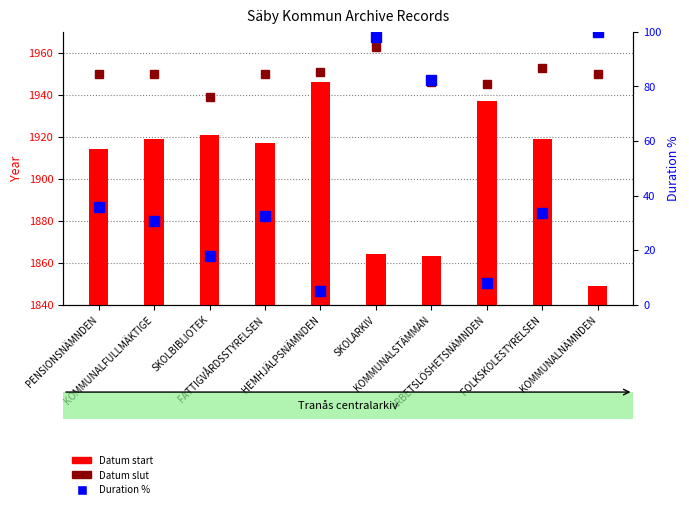

Rank the categories by Datum slut value from lowest to highest.

SKOLBIBLIOTEK, ARBETSLÖSHETSNÄMNDEN, KOMMUNALSTÄMMAN, PENSIONSNÄMNDEN, KOMMUNALFULLMÄKTIGE, FATTIGVÅRDSSTYRELSEN, KOMMUNALNÄMNDEN, HEMHJÄLPSNÄMNDEN, FOLKSKOLESTYRELSEN, SKOLARKIV